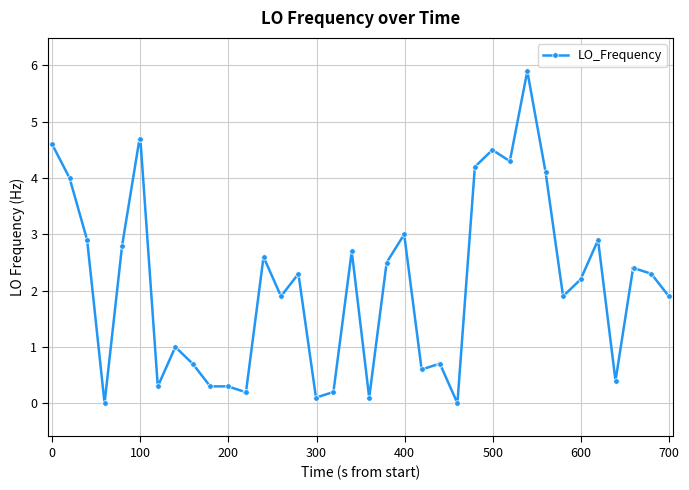

True or false: the data has more than 0 interior local peaks.

True